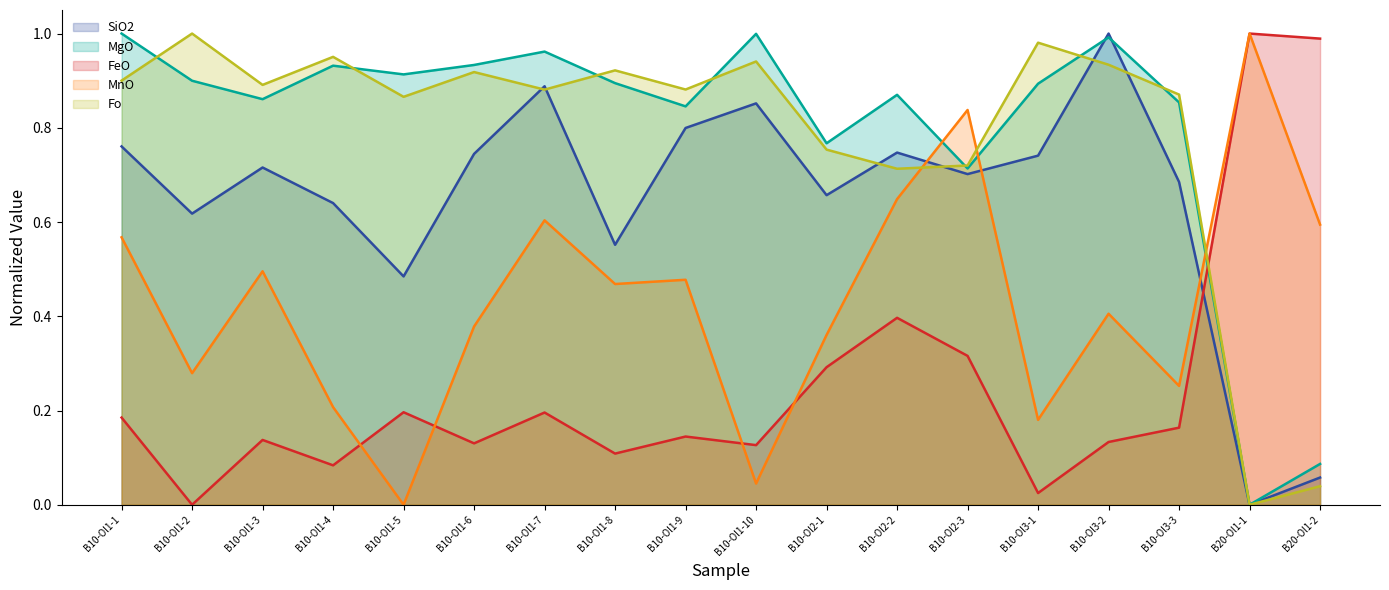

After their last crossing, which series has the higher values: MgO or Fo?

Fo